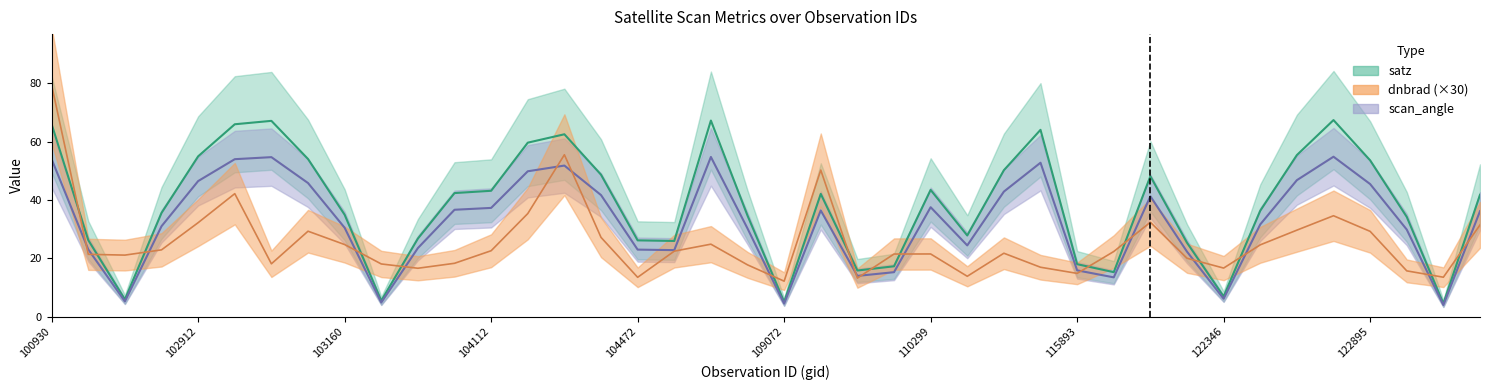

Is it true that scan_angle equals 23.0 at 102551?

True